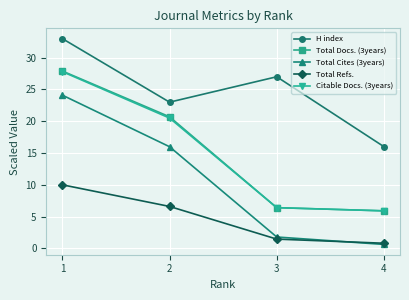

True or false: Total Docs. (3years) and Total Refs. cross at least once.

False